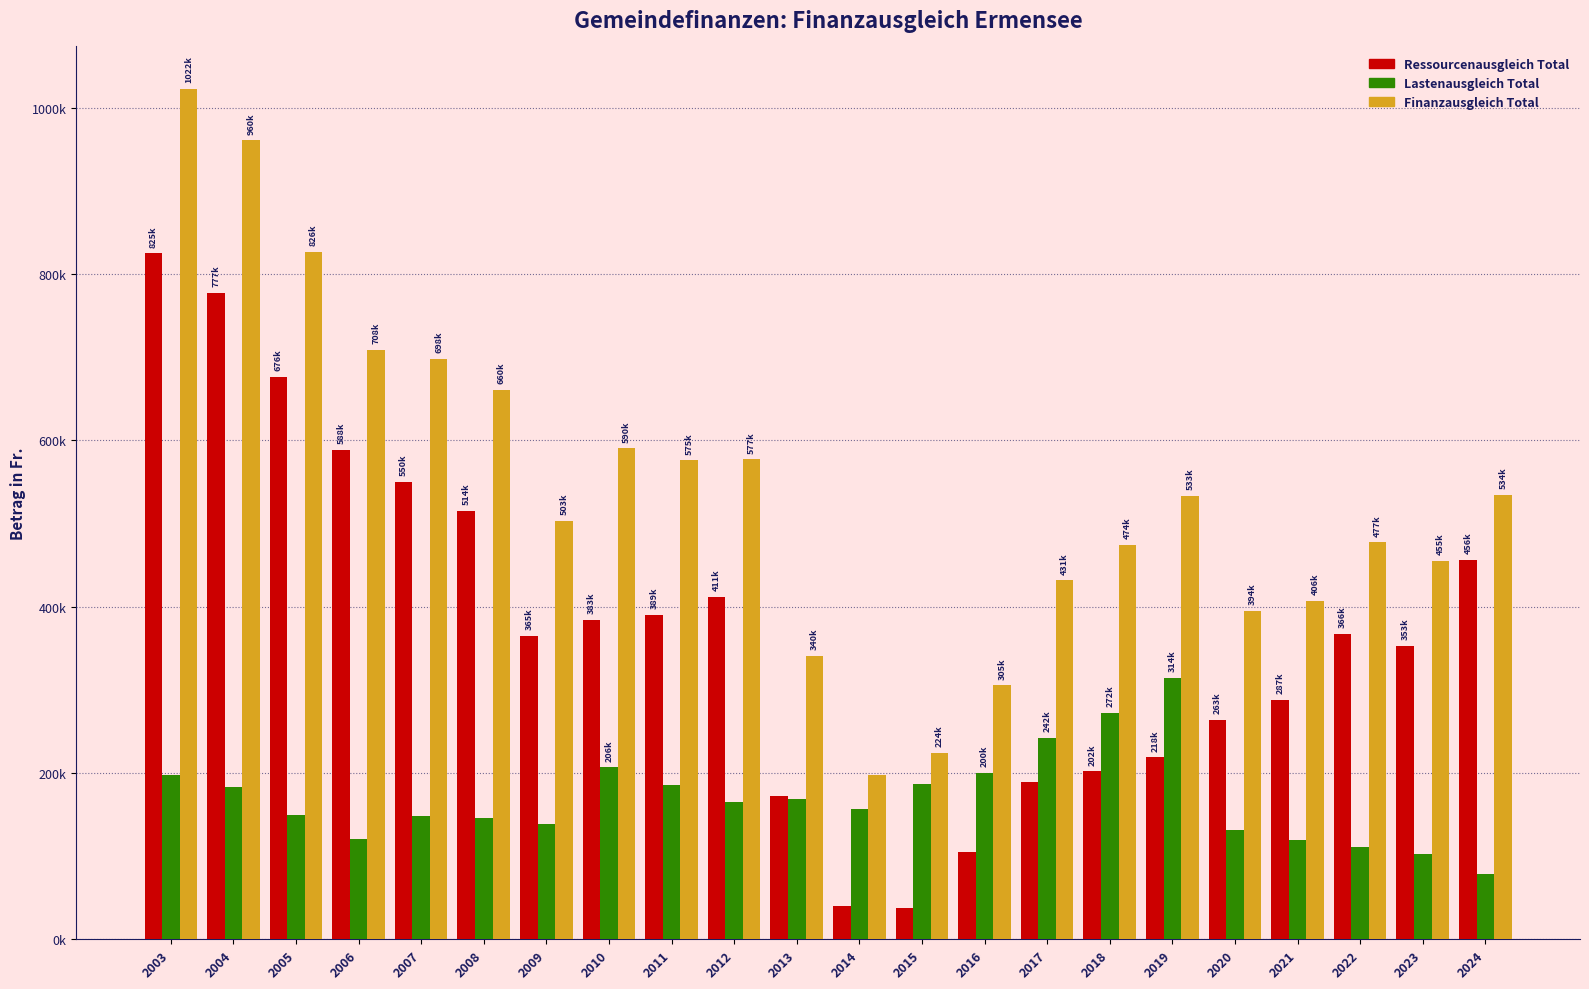

Are the bars grouped side by side (vs. stacked)?

Yes